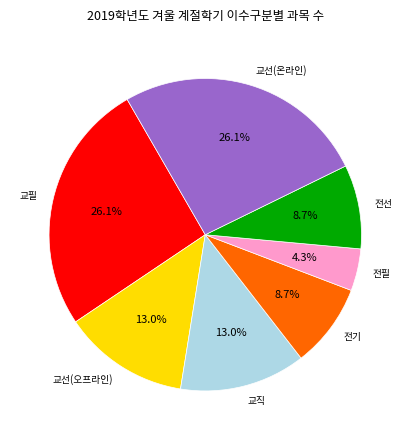

Which slice is the smallest?

전필